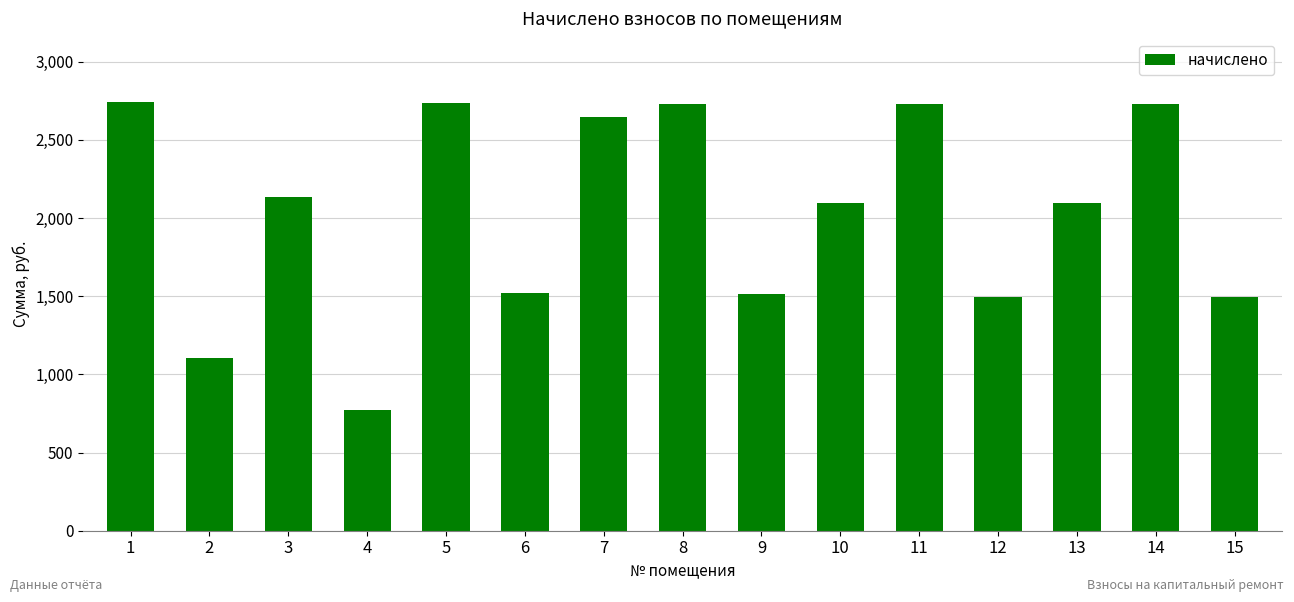

What is the value of the 5th bar from the left?

2735.0